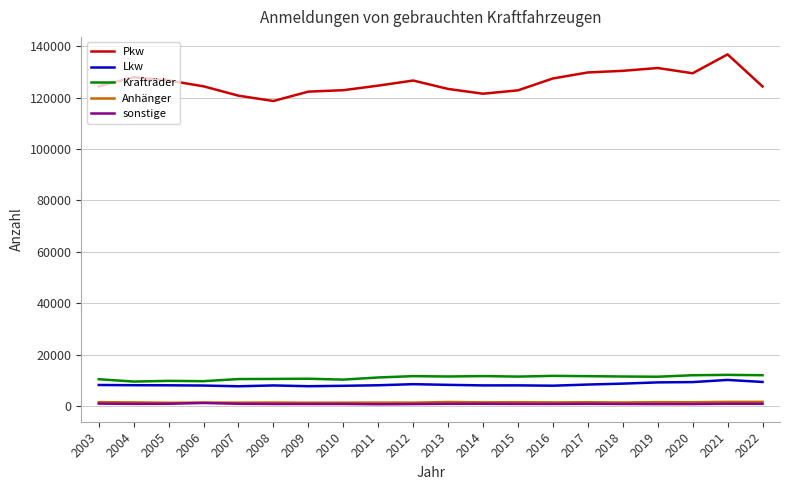

What is the approximate value of Pkw at 2005?

126636